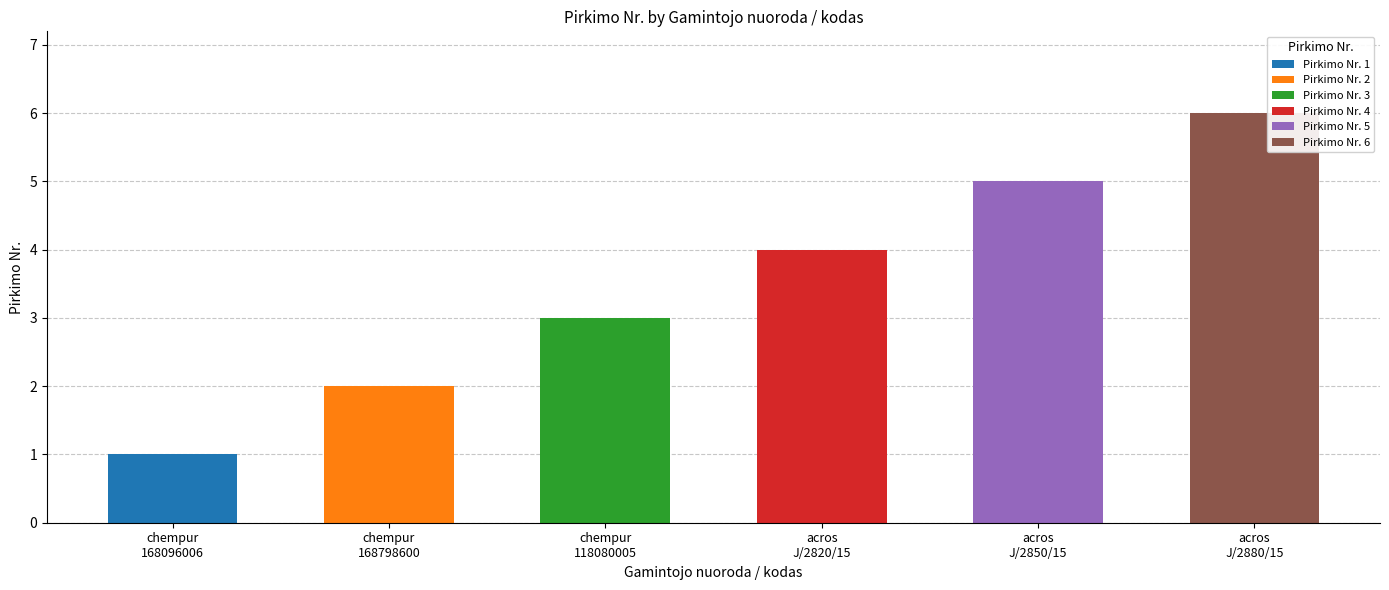

The chart shows a value of 3 at www.chempur.pl (118080005). True or false?

True